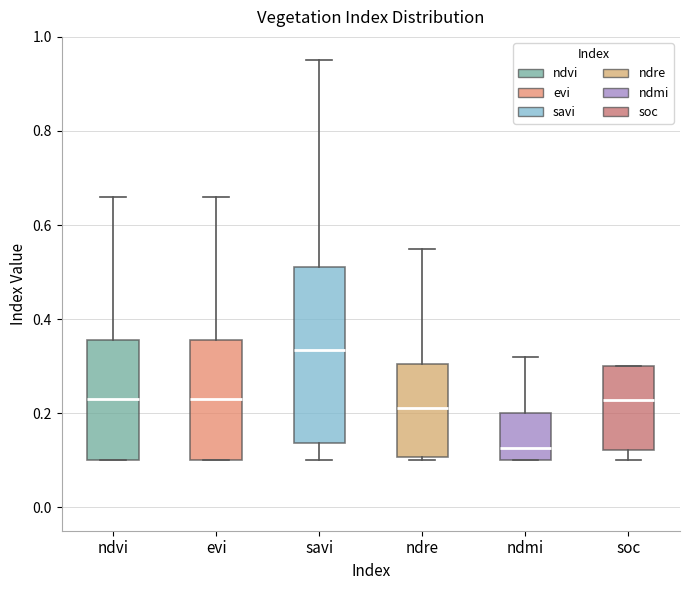

Which box is the tallest, from its lower edge to its upper edge?

savi